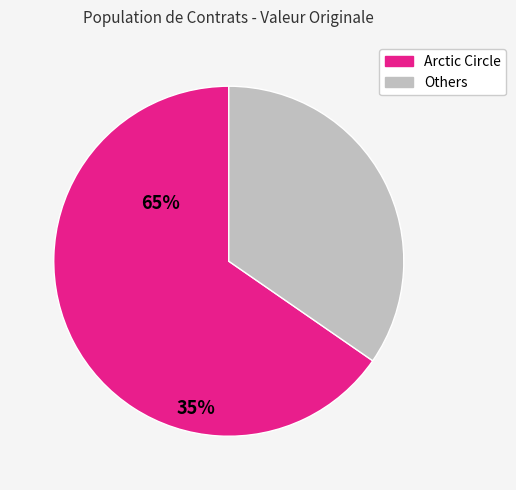

Is there any slice that represents more than half of the pie?

Yes